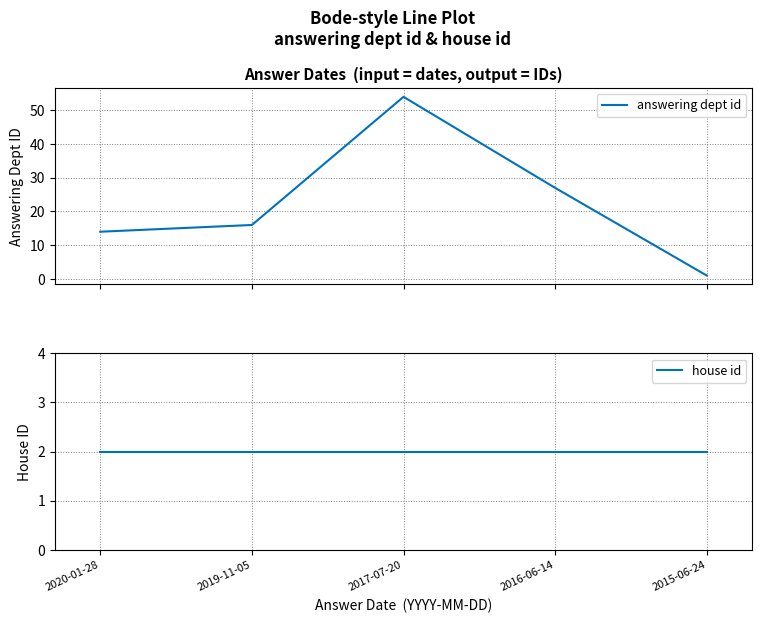

Which series has the largest total across all categories?

answering dept id